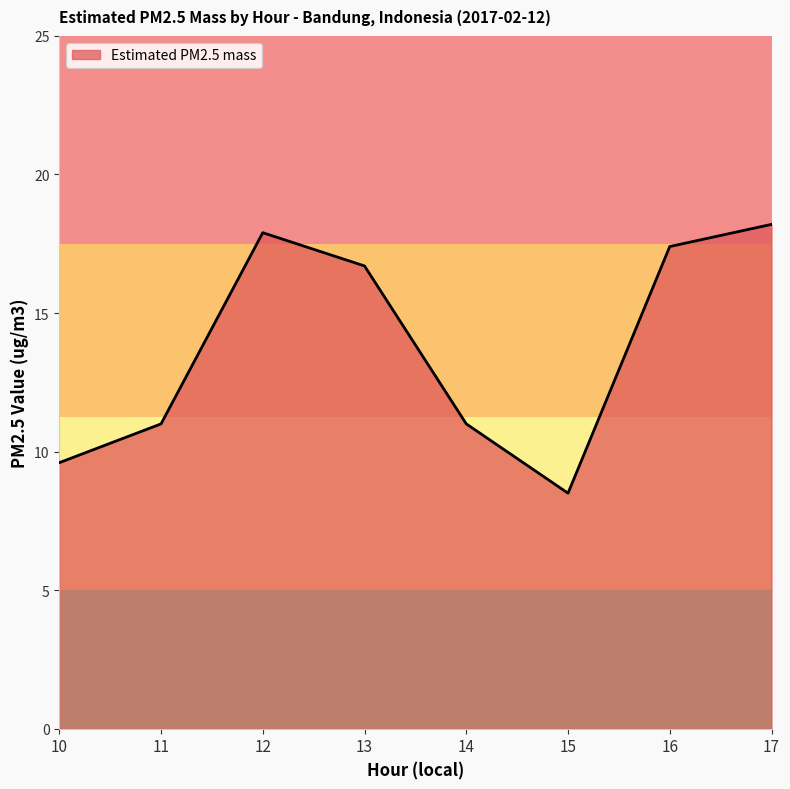

How many lines are shown in the chart?

1